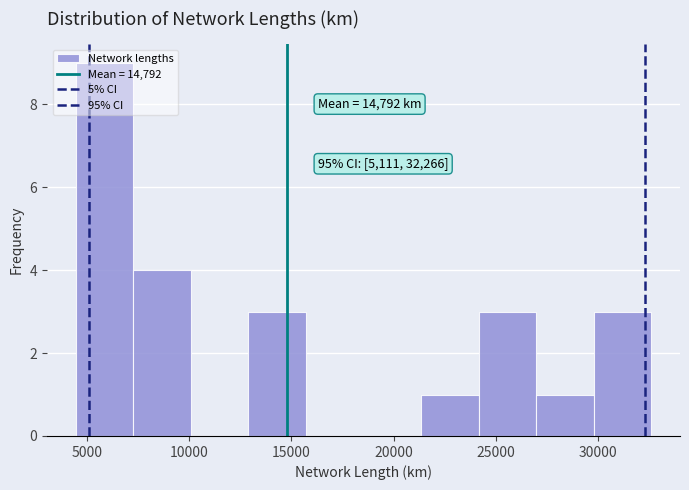

Which range on the x-axis has the tallest bar?

4500 to 7500